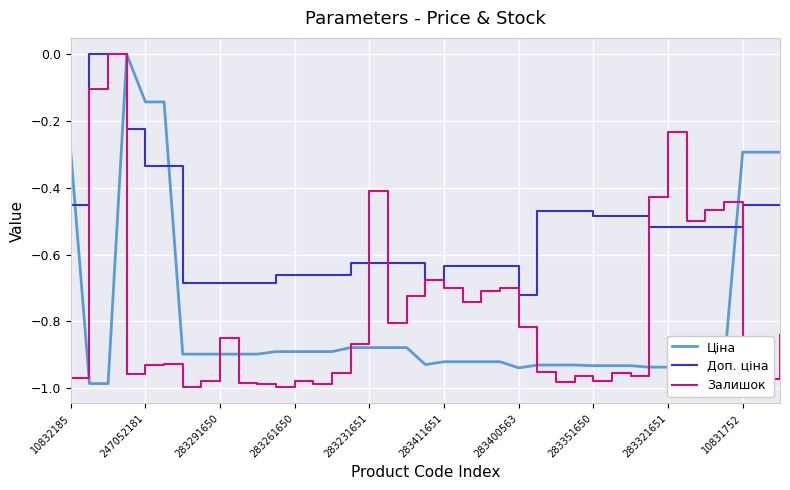

Which series ends up on top after the final intersection of Ціна and Доп. ціна?

Ціна